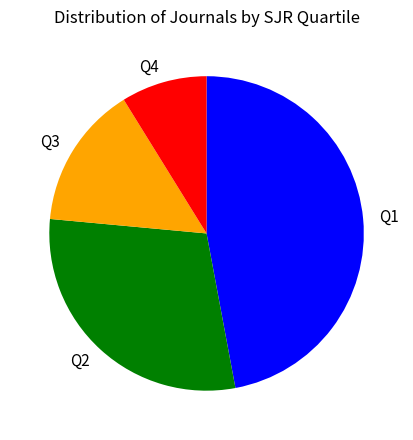

Which category has the smallest portion of the pie?

Q4